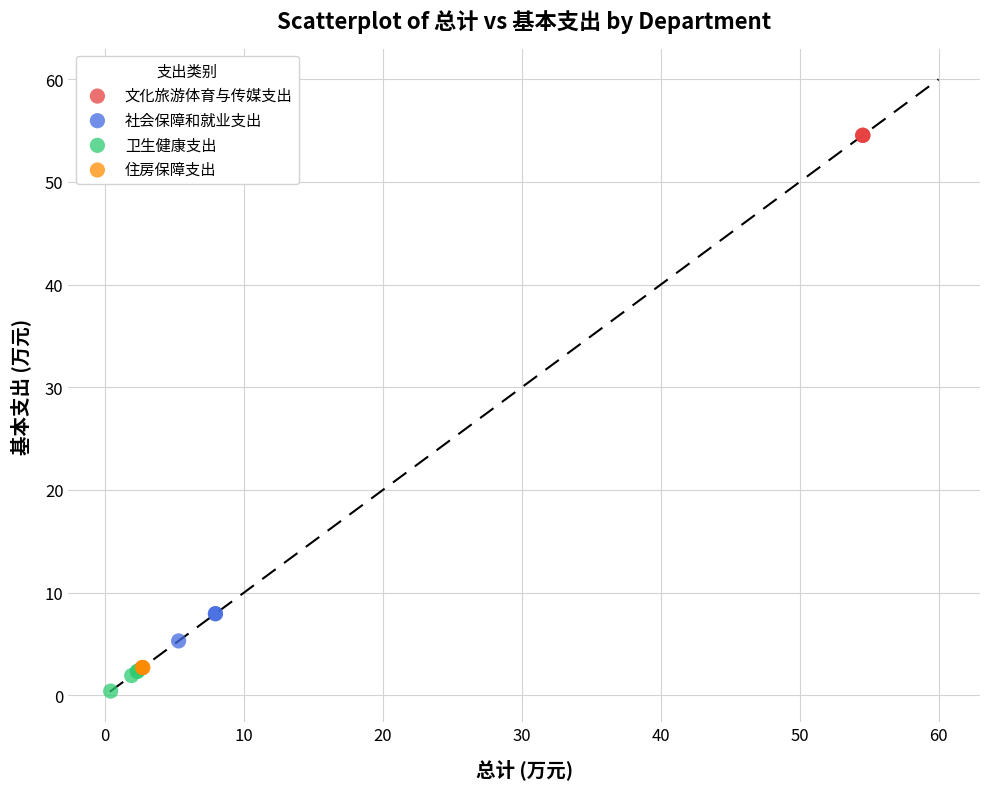

Which series contains the highest Y value?

文化旅游体育与传媒支出